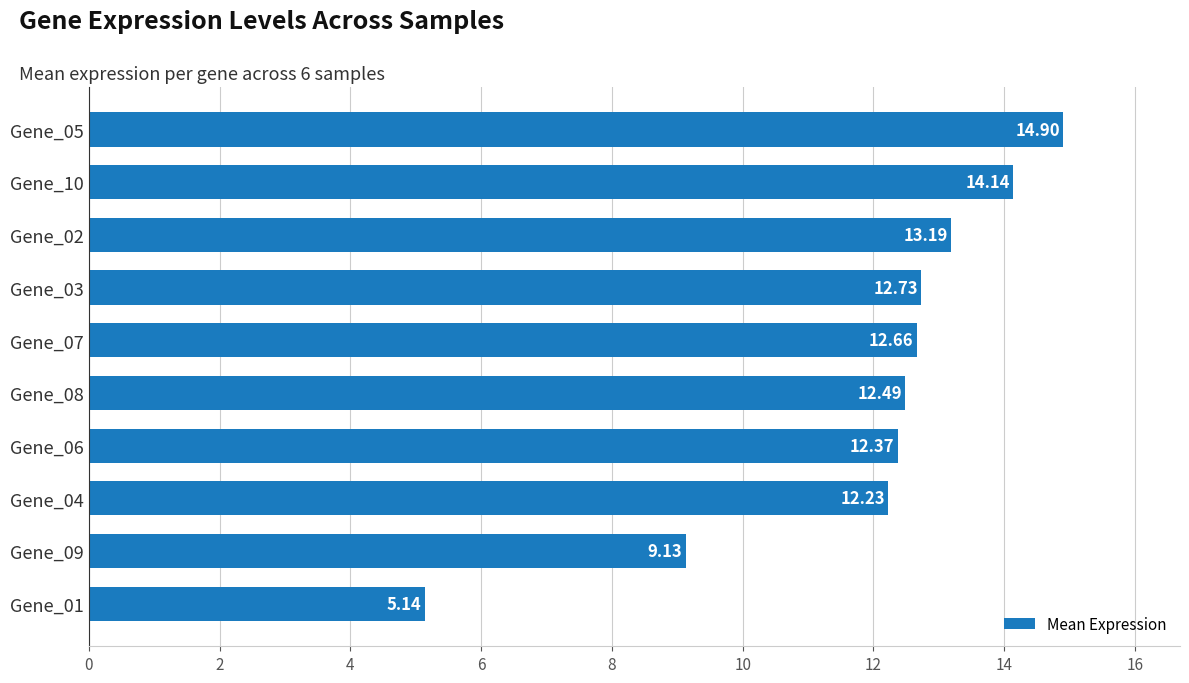

Rank the categories by value from lowest to highest.

Gene_01, Gene_09, Gene_04, Gene_06, Gene_08, Gene_07, Gene_03, Gene_02, Gene_10, Gene_05